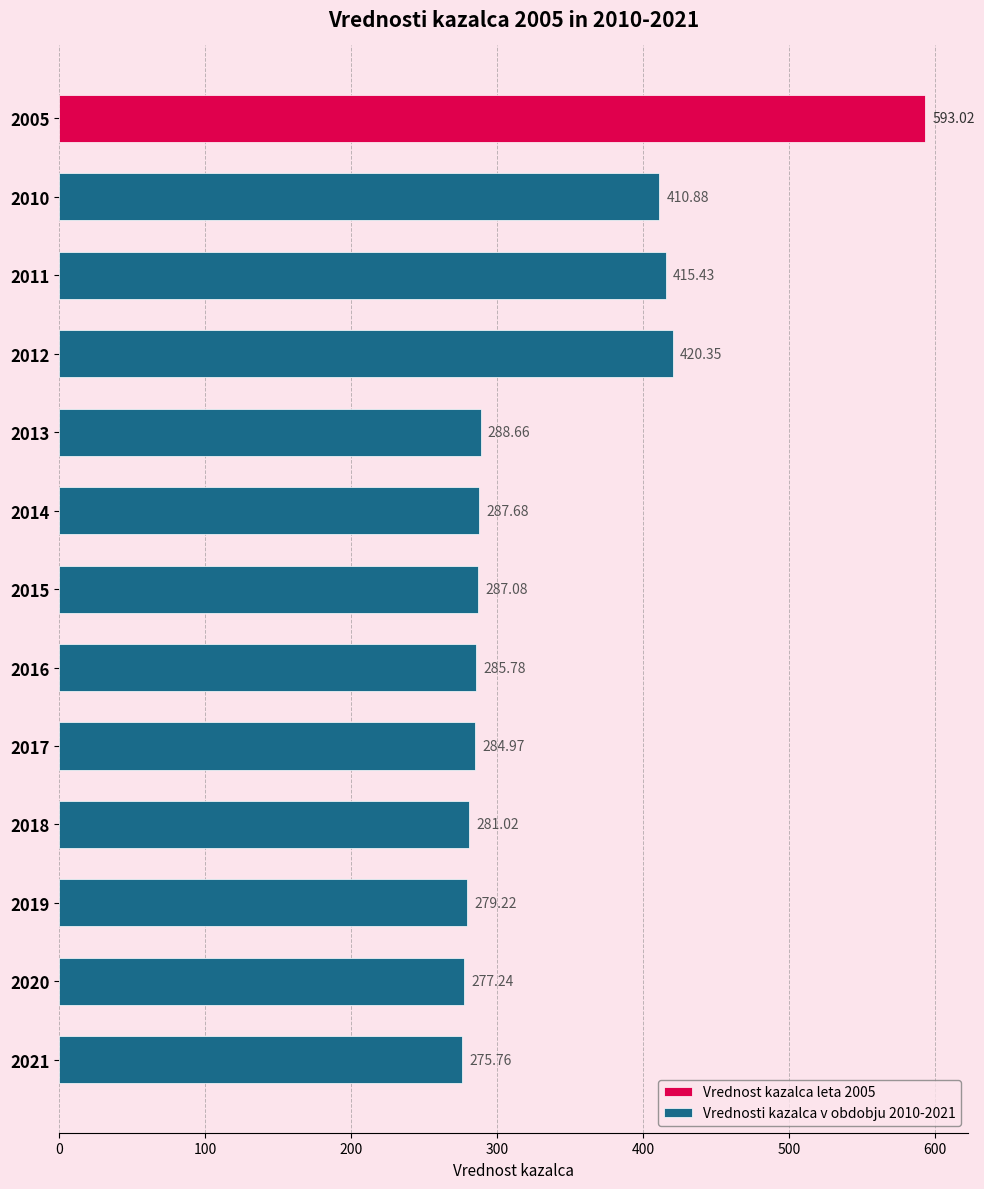

What is the minimum value shown in the chart?

275.8